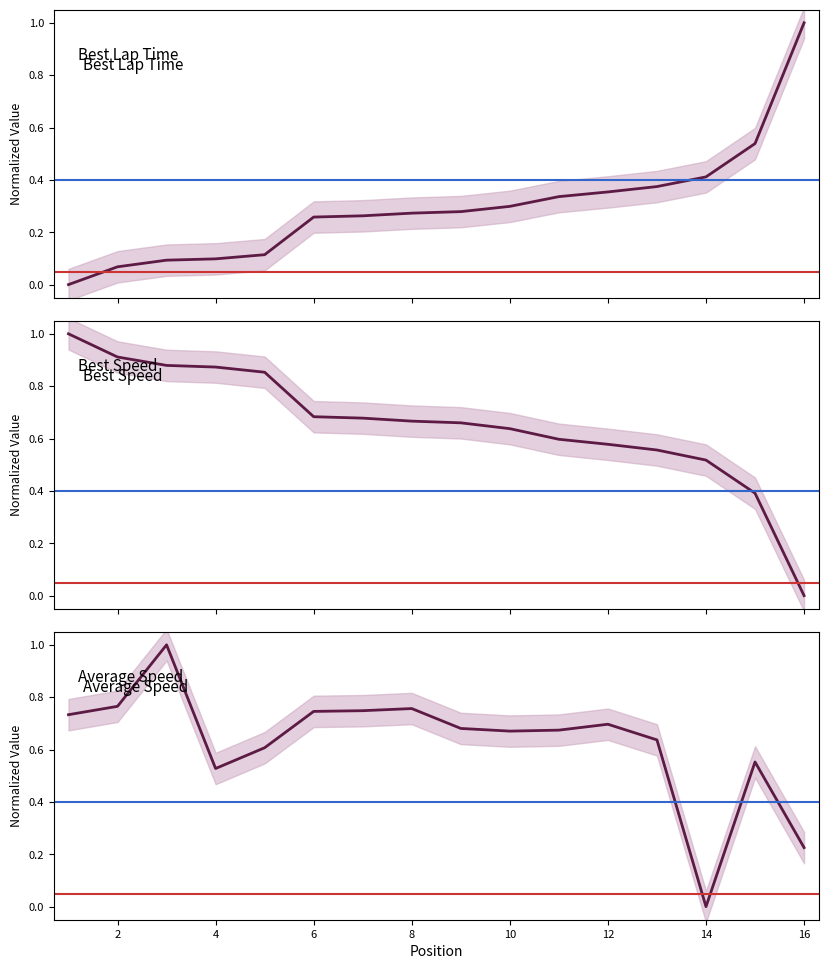

Reading left to right, list all the values displayed in this chart.

Best Lap time: 0.0	0.1	0.1	0.1	0.1	0.3	0.3	0.3	0.3	0.3	0.3	0.4	0.4	0.4	0.5	1.0
Best Speed: 1.0	0.9	0.9	0.9	0.9	0.7	0.7	0.7	0.7	0.6	0.6	0.6	0.6	0.5	0.4	0.0
Average Speed: 0.7	0.8	1.0	0.5	0.6	0.7	0.7	0.8	0.7	0.7	0.7	0.7	0.6	0.0	0.6	0.2